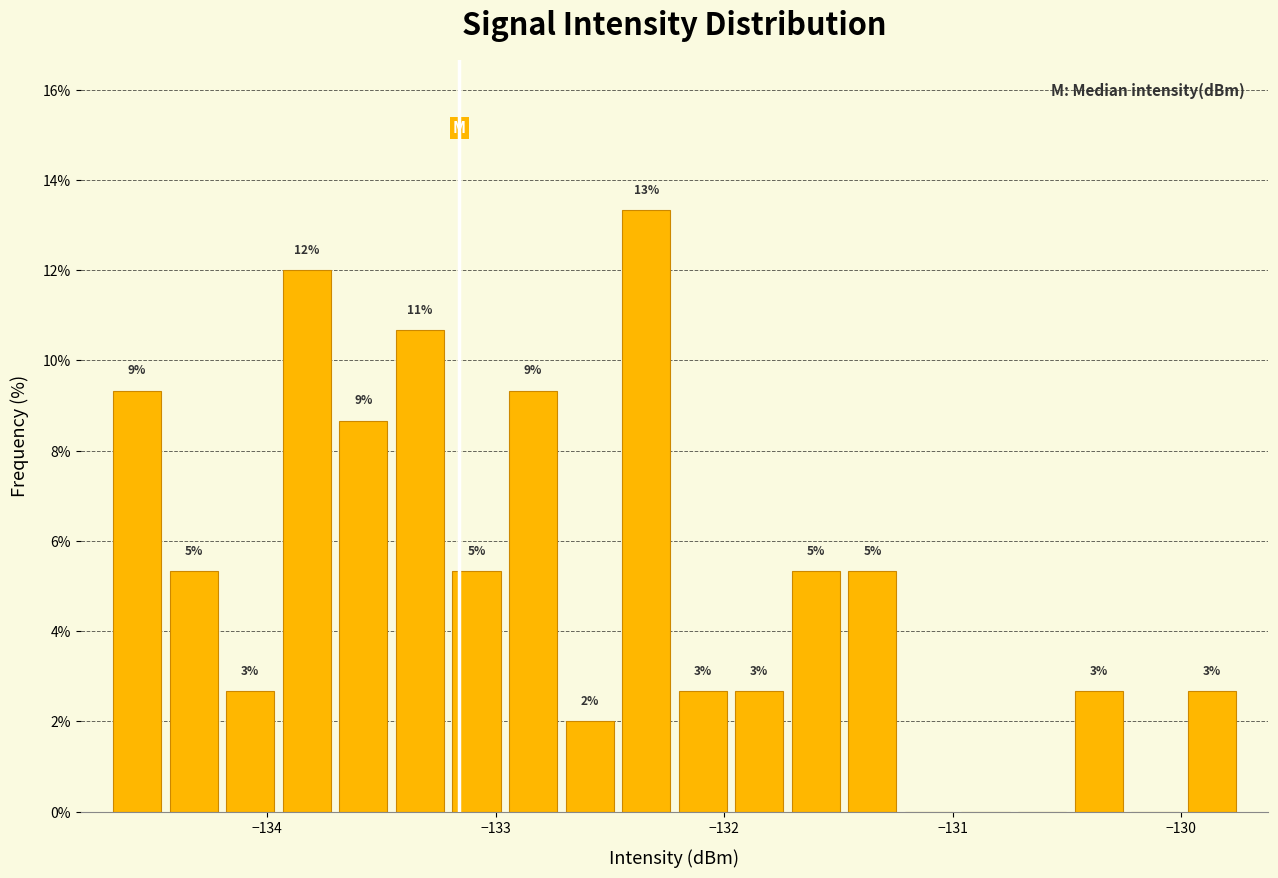

Around what value on the x-axis is the tallest bar? Give the approximate position of its centre, as read against the axis.

-132.3